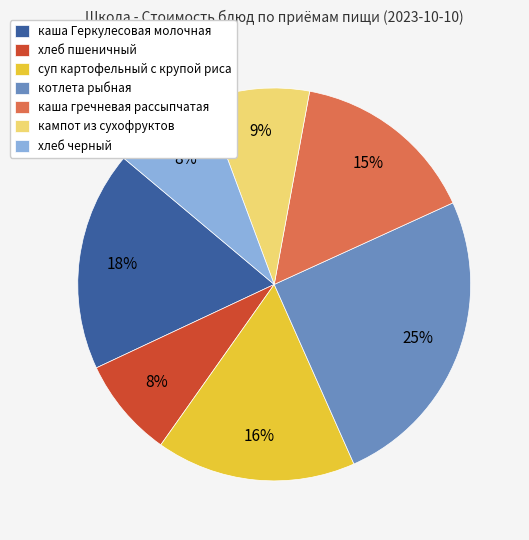

How many segments does this pie chart have?

7